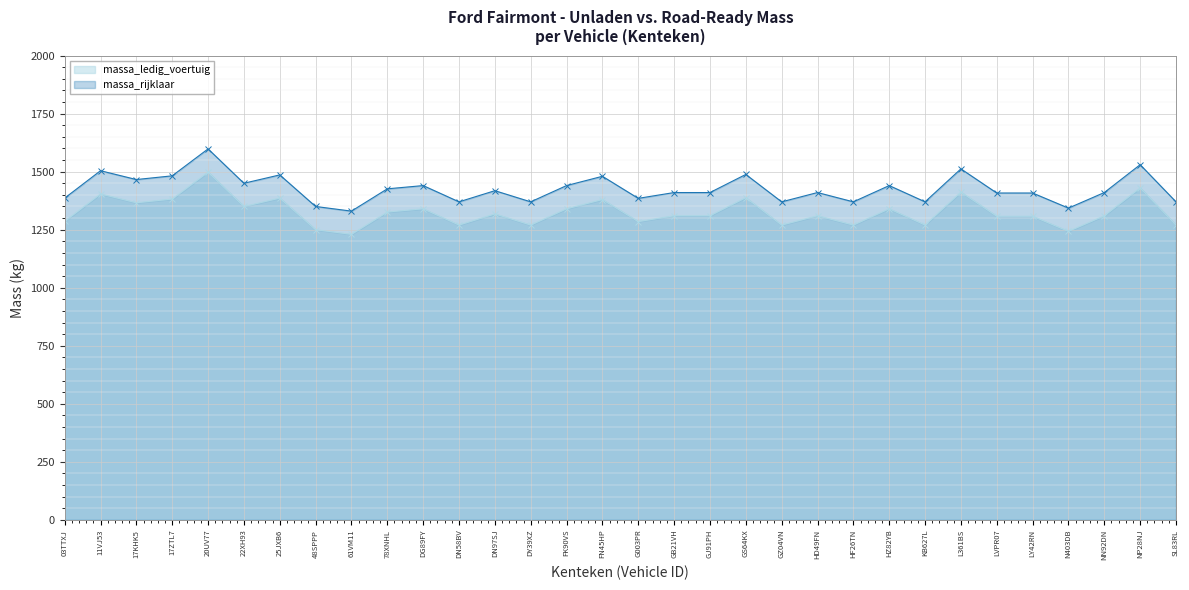

What are all the series names shown in the legend?

massa_ledig_voertuig, massa_rijklaar